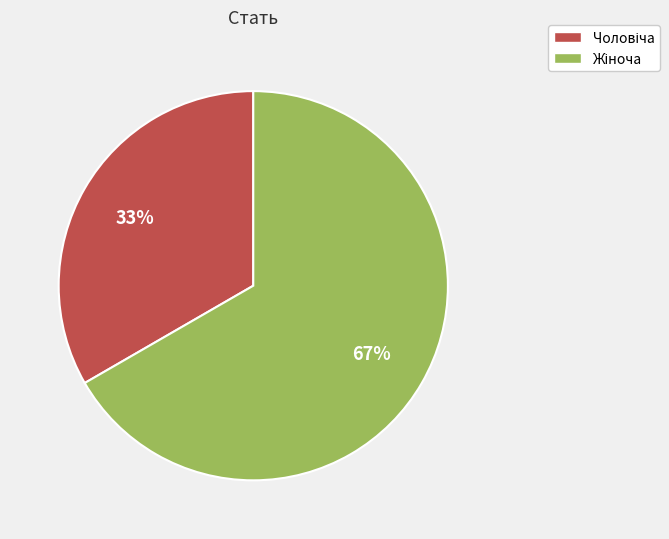

To the nearest percent, what is the average slice percentage?

50%